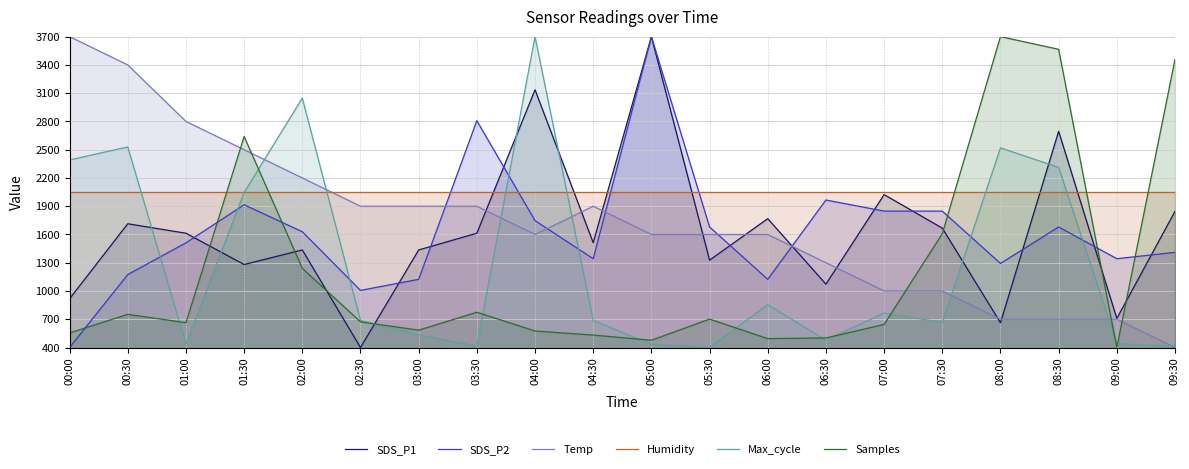

The value of SDS_P2 at 07:30 is 3155.8. True or false?

False